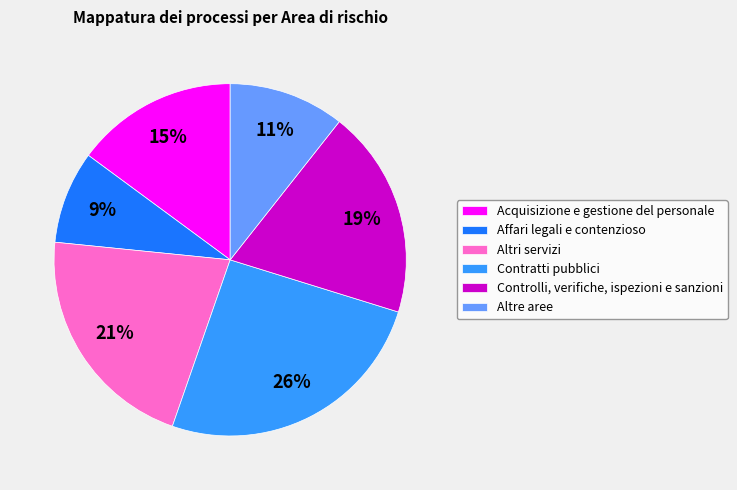

What is the ratio of the value at Affari legali e contenzioso to the value at Contratti pubblici?

0.3